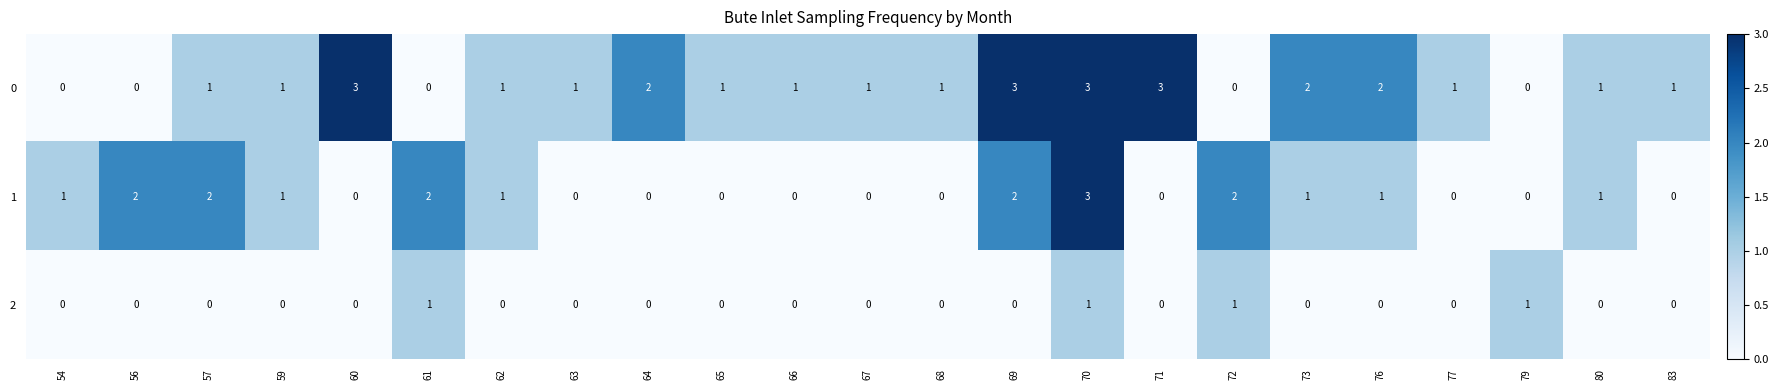

The value of 1 at 65 is 2. True or false?

False